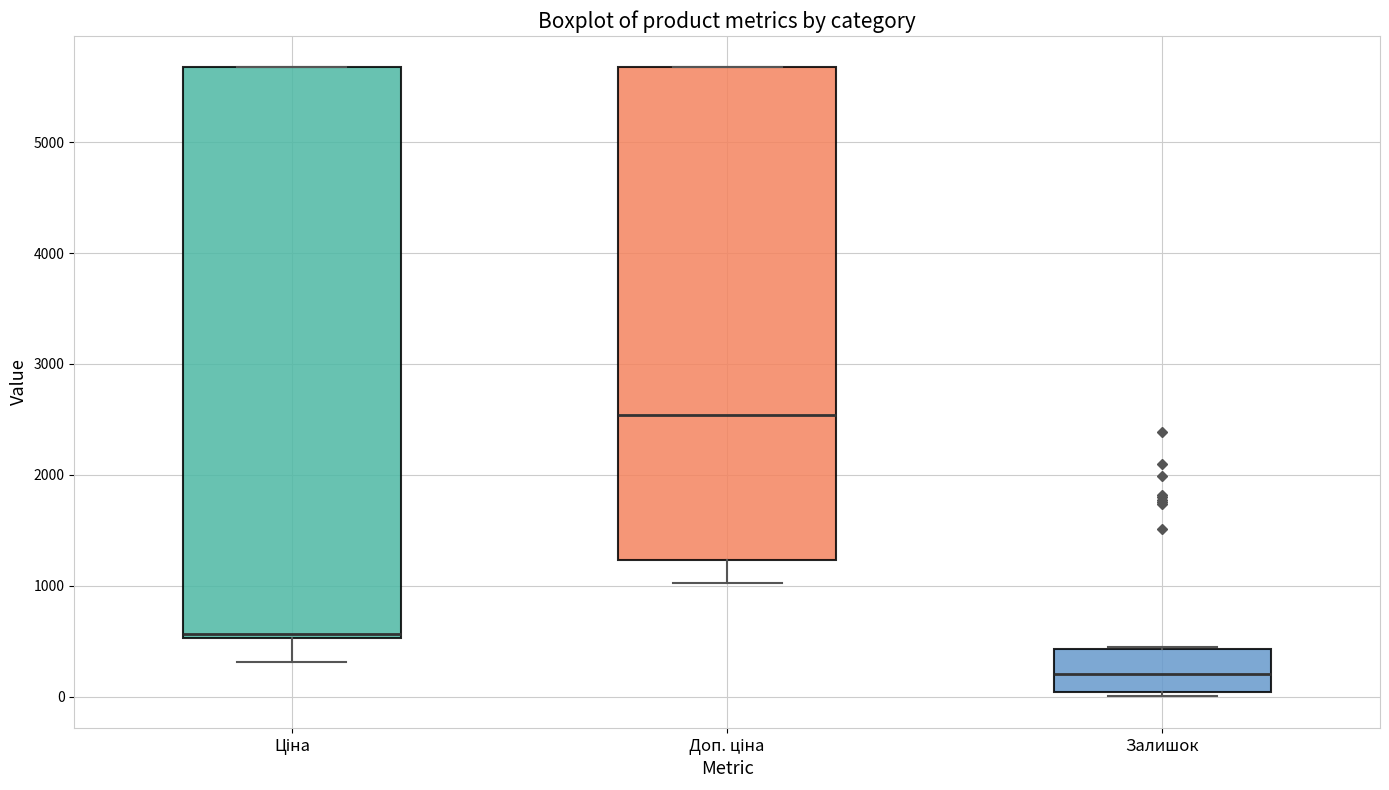

Which box has the highest median line?

Доп. ціна